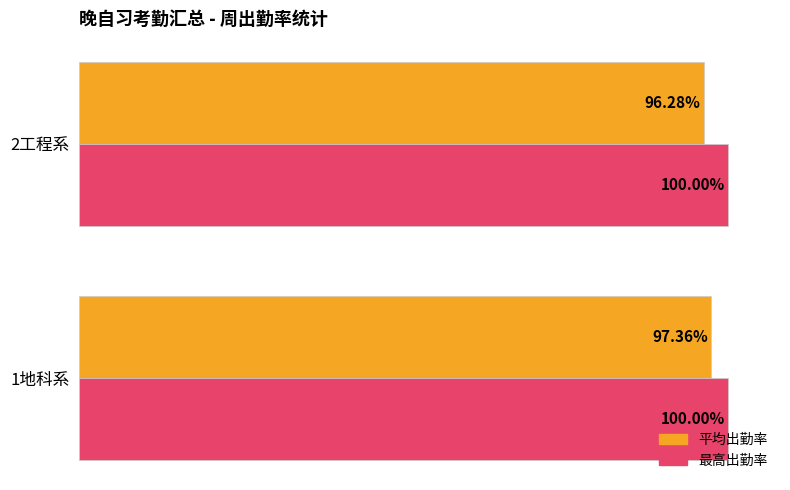

What are all the series names shown in the legend?

平均出勤率, 最高出勤率